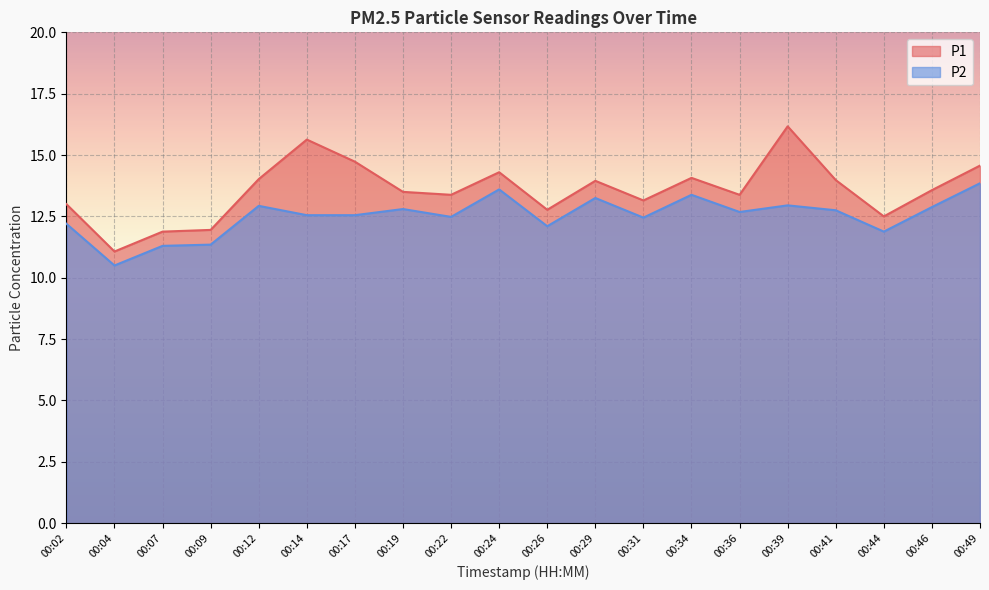

The P1 series shows 9.2 at 00:31. True or false?

False